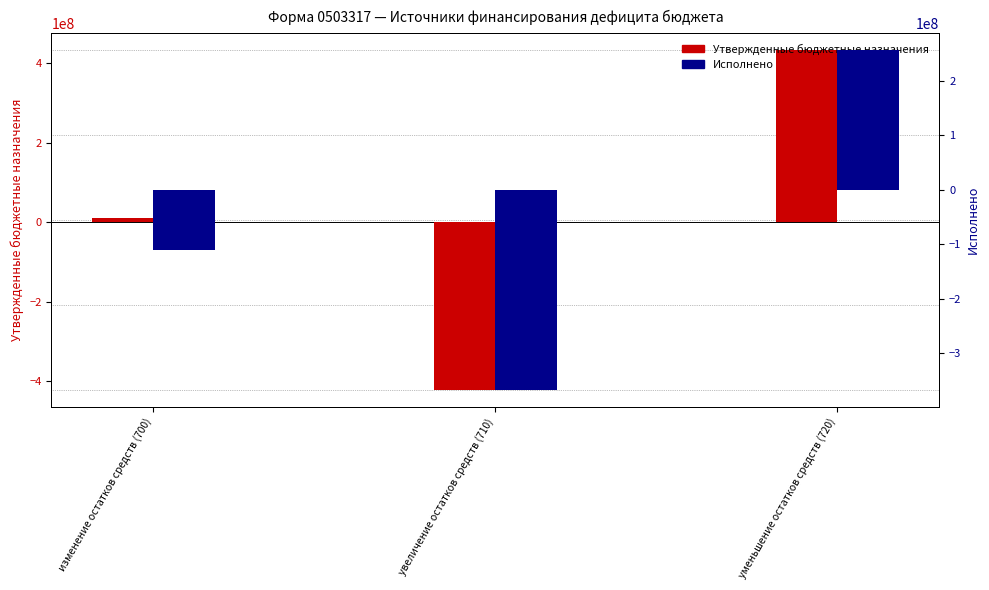

How many values in Исполнено are below zero?

2